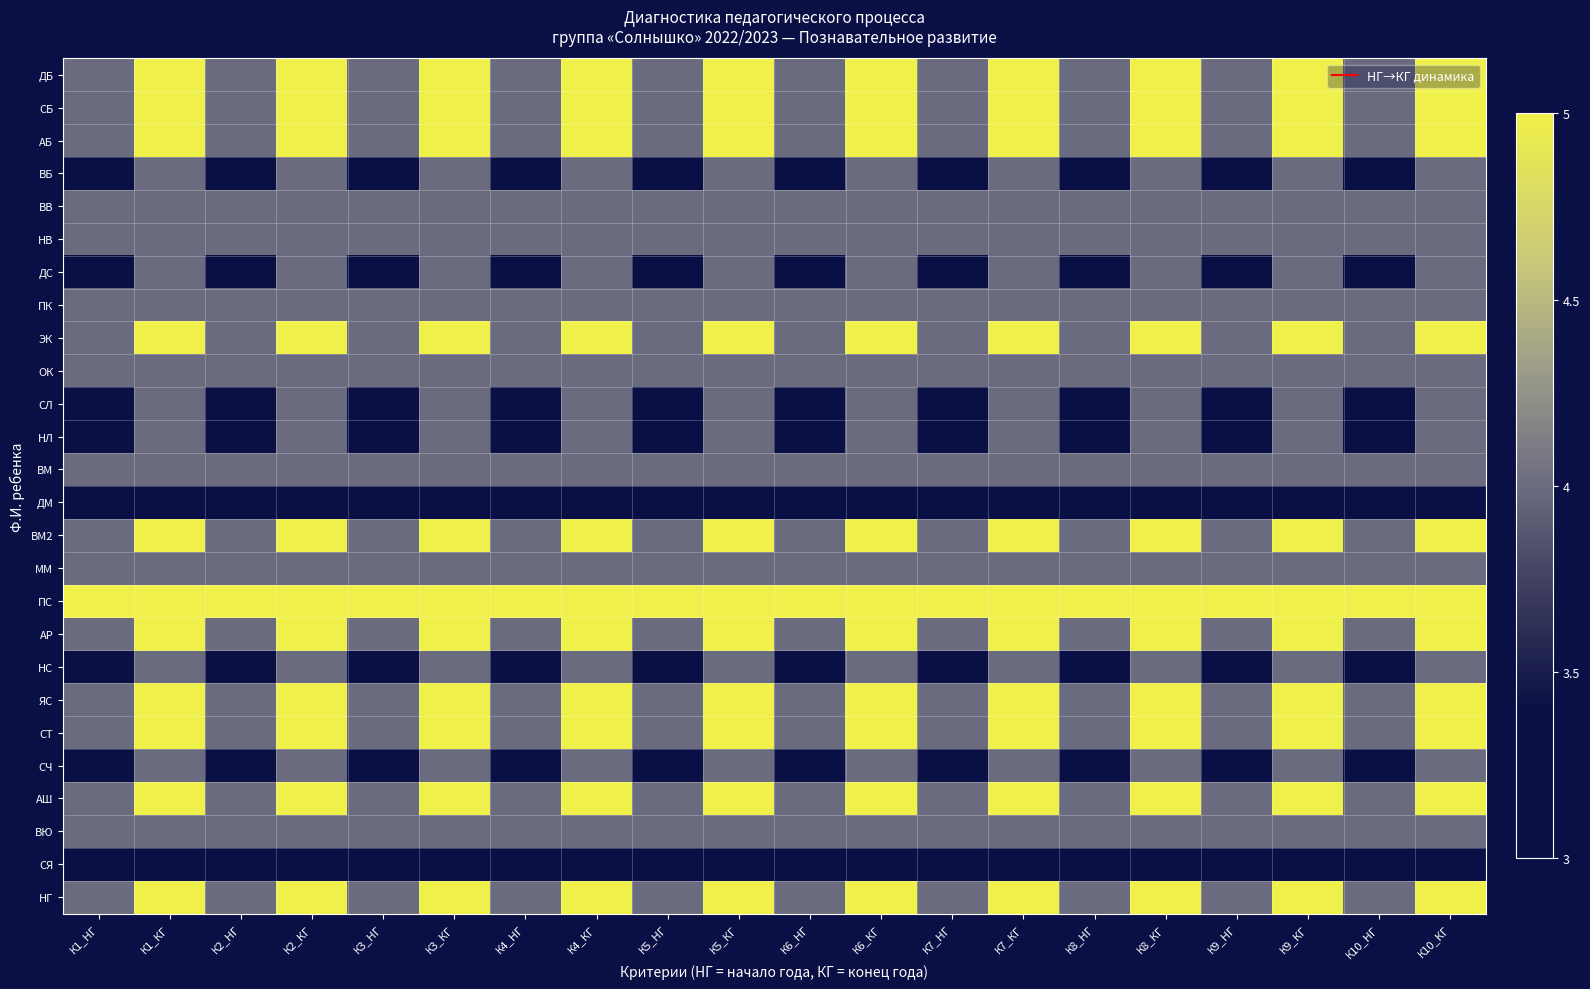

Between К3_КГ and К2_НГ, which is larger?

К3_КГ